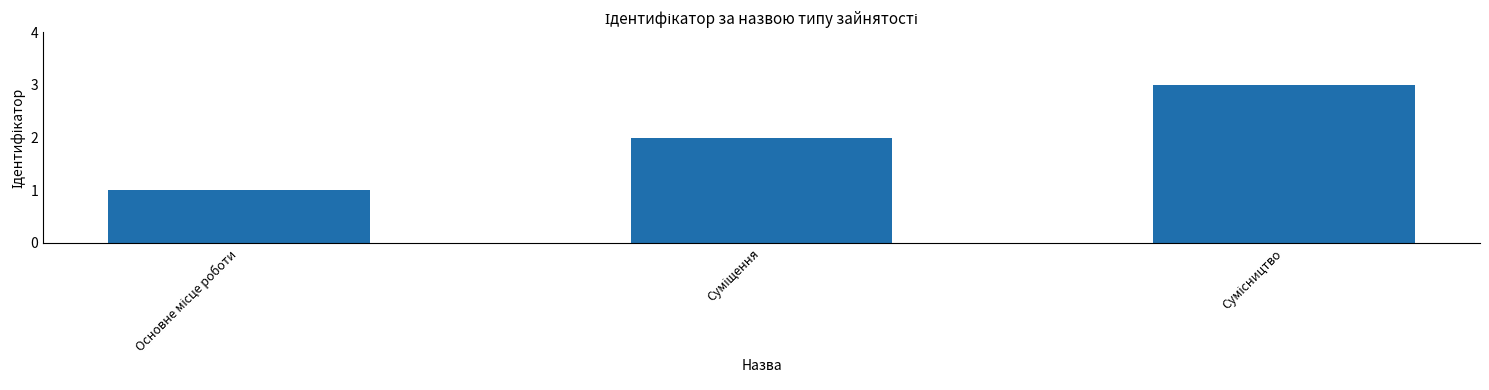

What is the sum of all values?

6